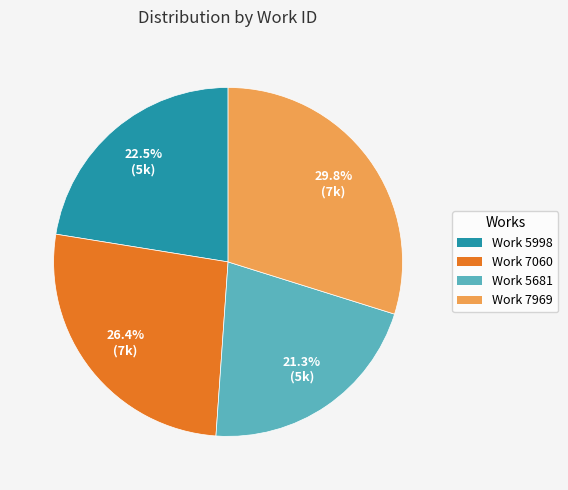

Does Work 7060 account for over 50% of the chart?

No